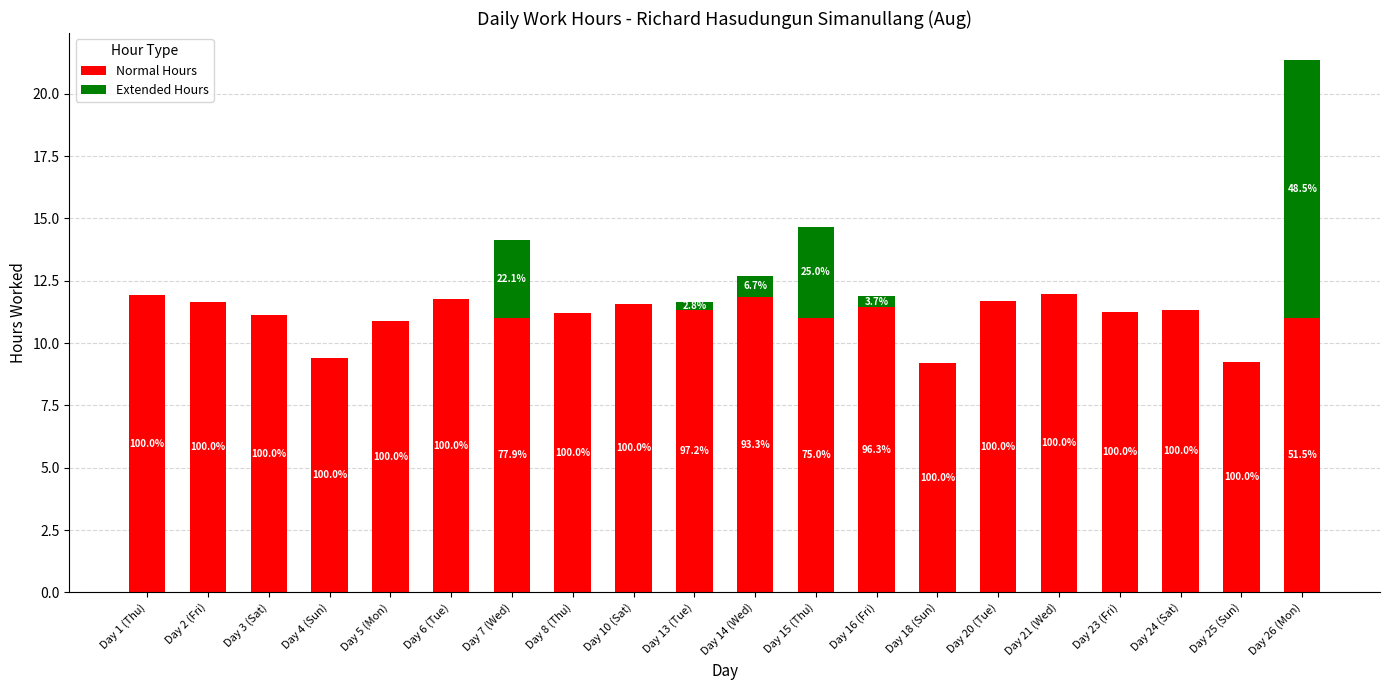

Does the chart contain stacked bars?

Yes